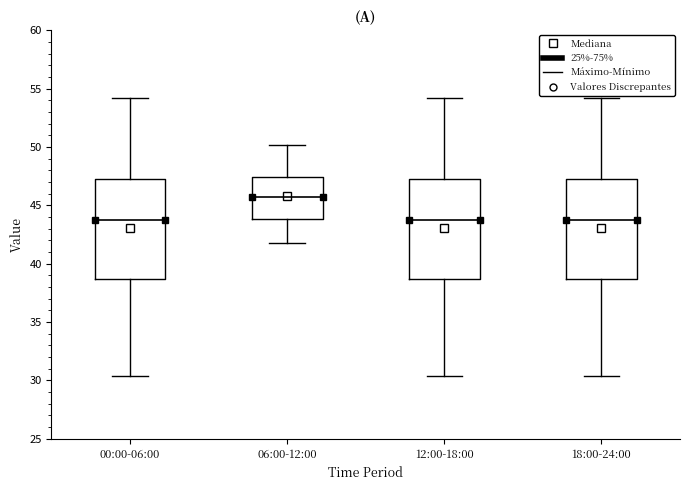

Where does the median line of the box for 06:00-12:00 sit on the y-axis? The values are not printed on the chart, so give them approximately, as read against the axis.

46.0